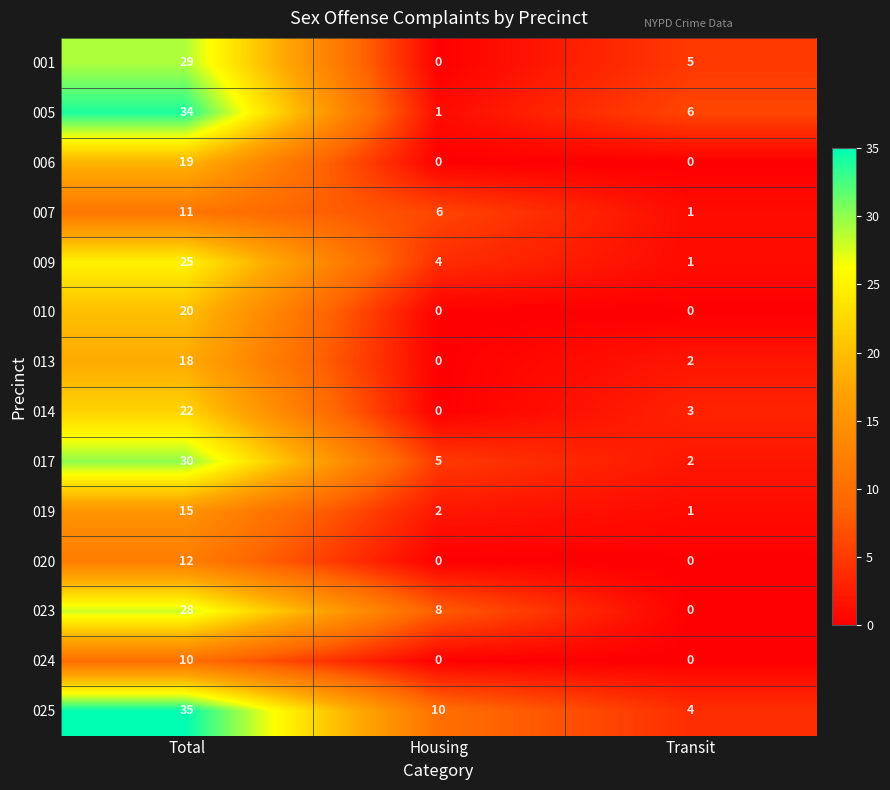

Rank the series by their maximum value, from lowest to highest.

024, 007, 020, 019, 013, 006, 010, 014, 009, 023, 001, 017, 005, 025